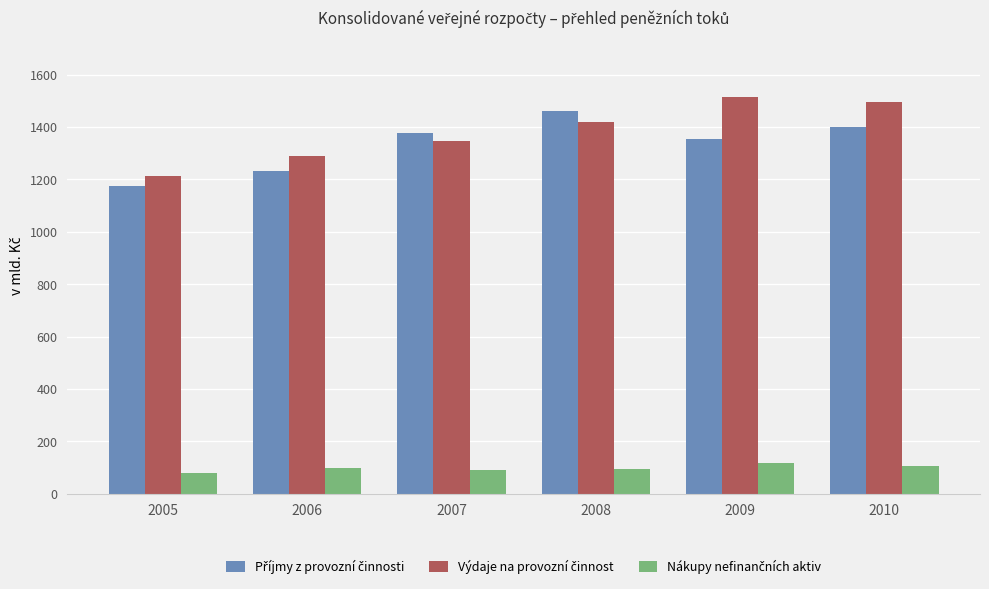

What is the difference between the highest and lowest values at 2008?

1364.8